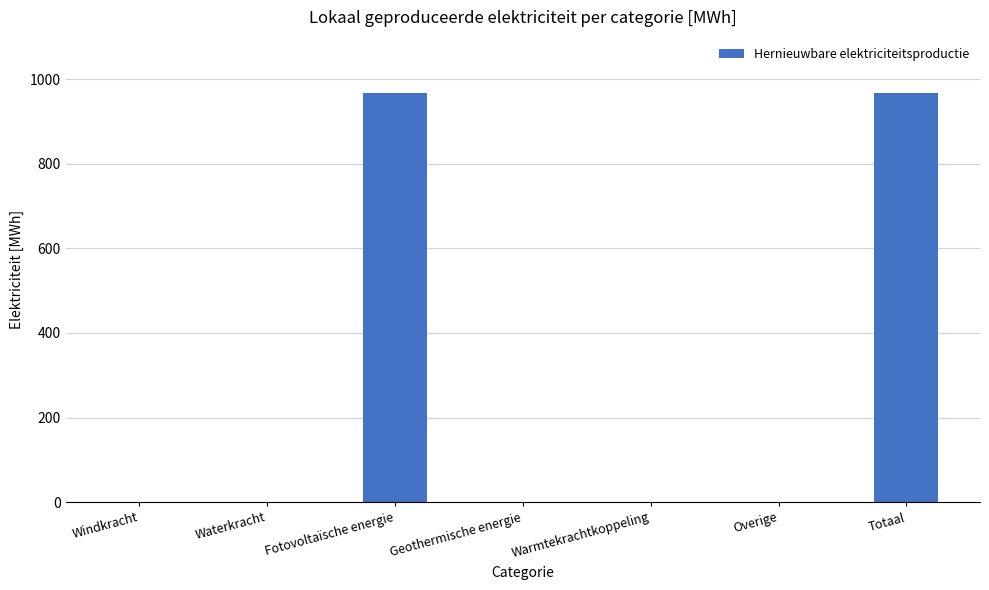

Reading left to right, what are all the values shown in this chart?

0.0	0.0	966.8	0.0	0.0	0.0	966.8